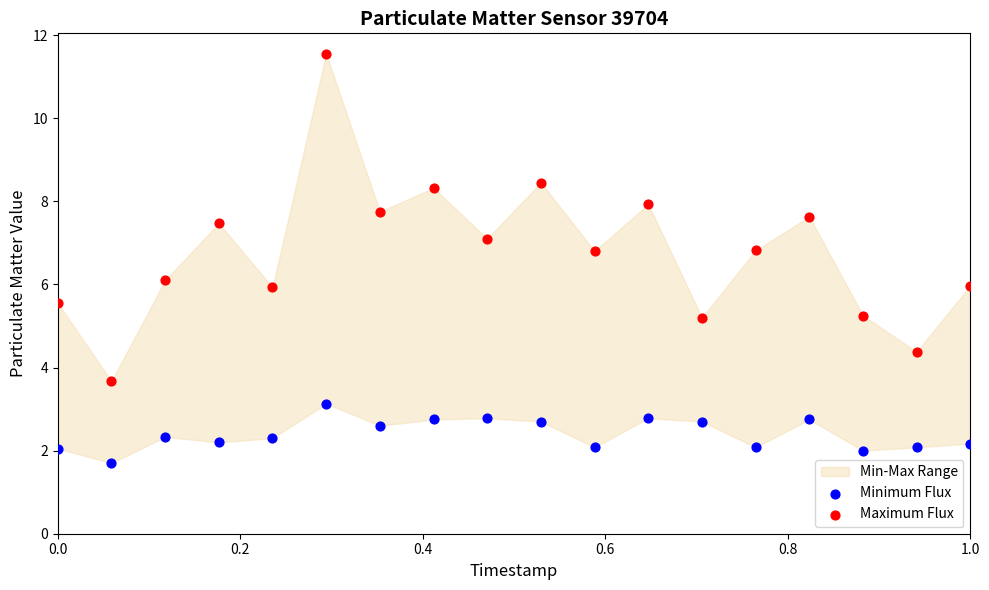

Which series reaches the maximum Y coordinate?

Maximum Flux